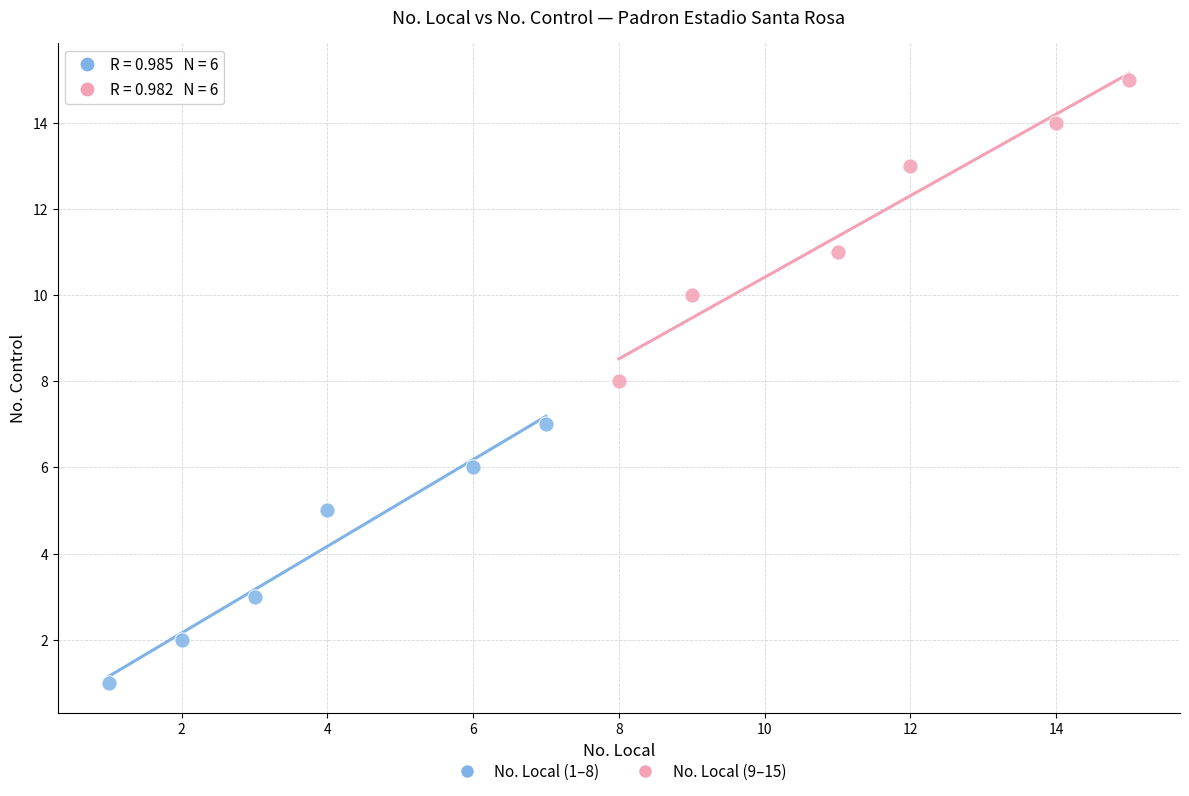

What are all the series names shown in the legend?

No. Local (1–8), No. Local (9–15)